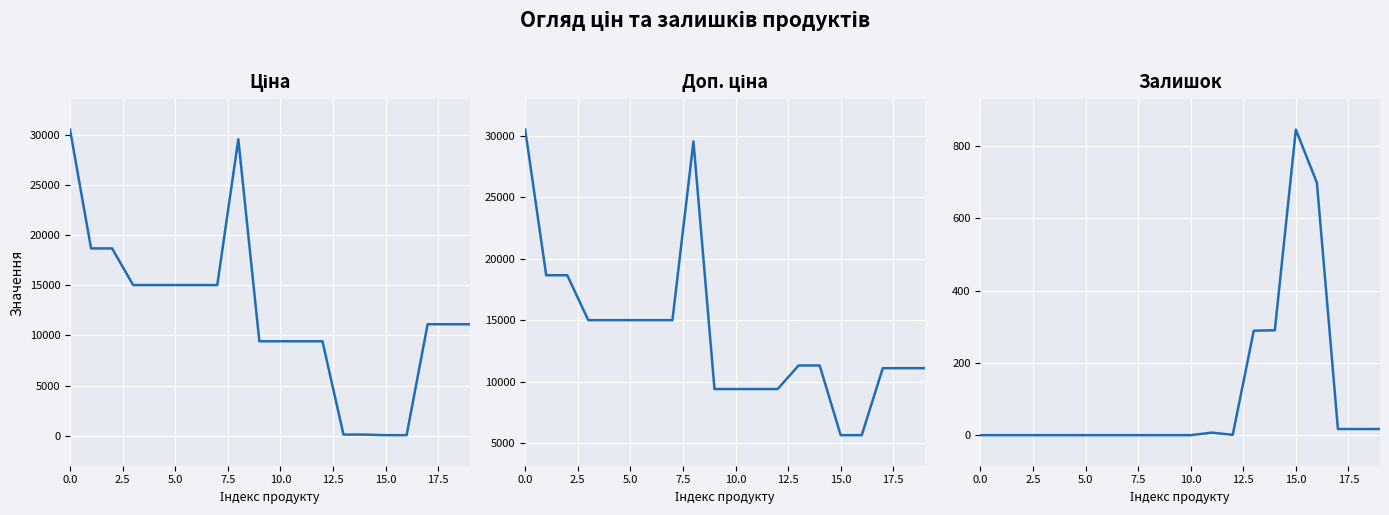

How many lines are shown in the chart?

3